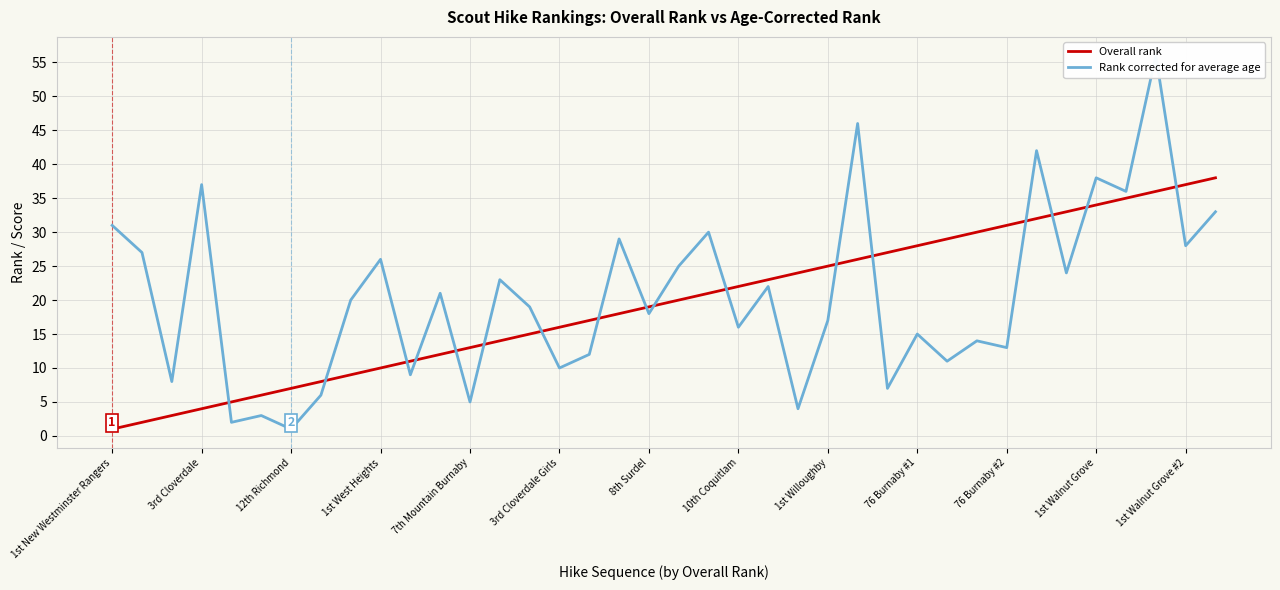

How many times do Overall rank and Rank corrected for average age cross each other?

17